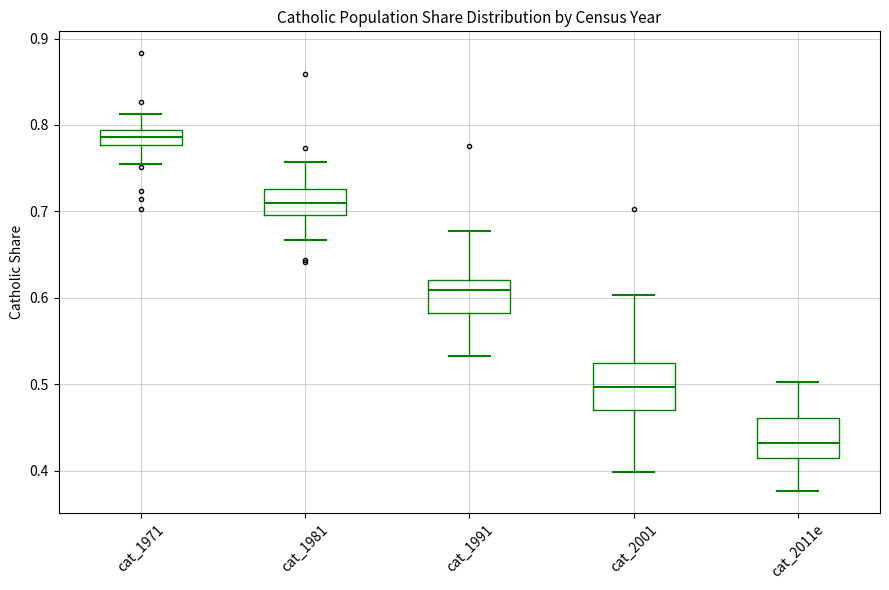

Reading left to right, transcribe this box plot: for each box, give where its median line is, the range the box spans, and where its two whiskers end, as read against the y-axis. The values are not printed on the chart, so give them approximately, as read against the axis.

cat_1971: median 0.79 (inside the box), box 0.78 to 0.79, whiskers 0.75 to 0.81
cat_1981: median 0.71, box 0.70 to 0.73, whiskers 0.67 to 0.76
cat_1991: median 0.61, box 0.58 to 0.62, whiskers 0.53 to 0.68
cat_2001: median 0.50, box 0.47 to 0.52, whiskers 0.40 to 0.60
cat_2011e: median 0.43, box 0.41 to 0.46, whiskers 0.38 to 0.50